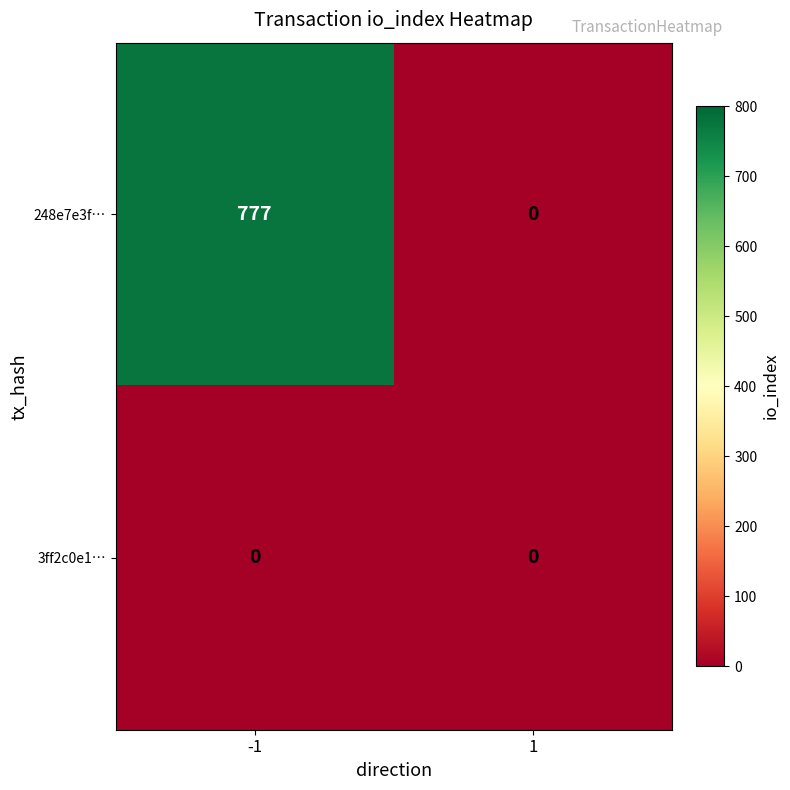

What is the maximum value shown in the chart?

777